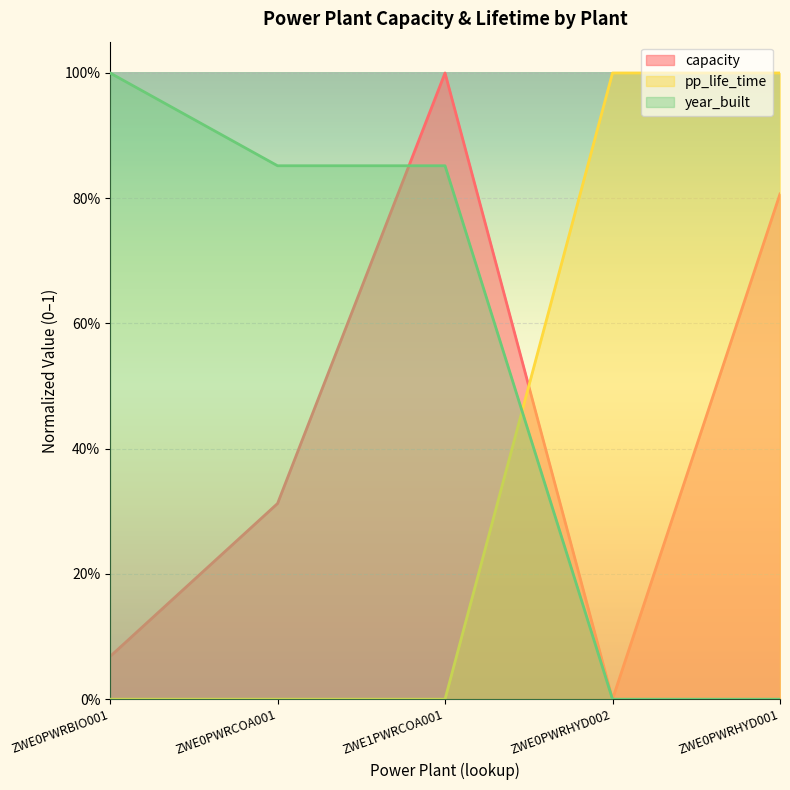

What is the maximum value for pp_life_time?

1.0